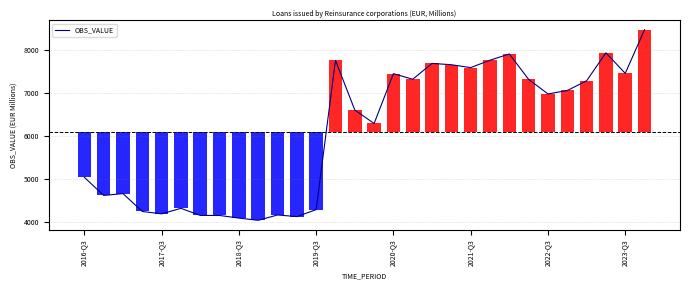

What is the lowest value of the OBS_VALUE series?

4030.6